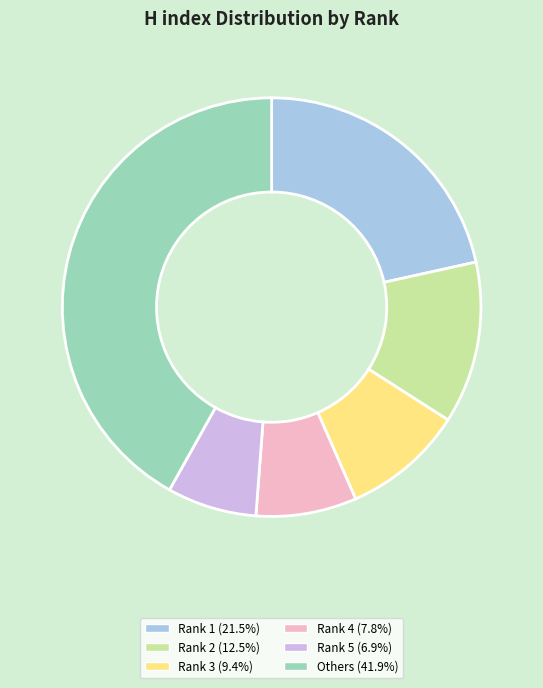

Combined, do Rank 2 (12.5%) and Others (41.9%) account for over 50%?

Yes